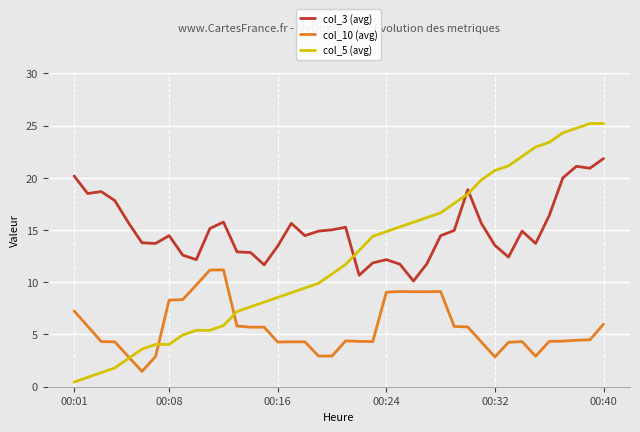

Which series has the widest spread of values?

col_5 (avg)